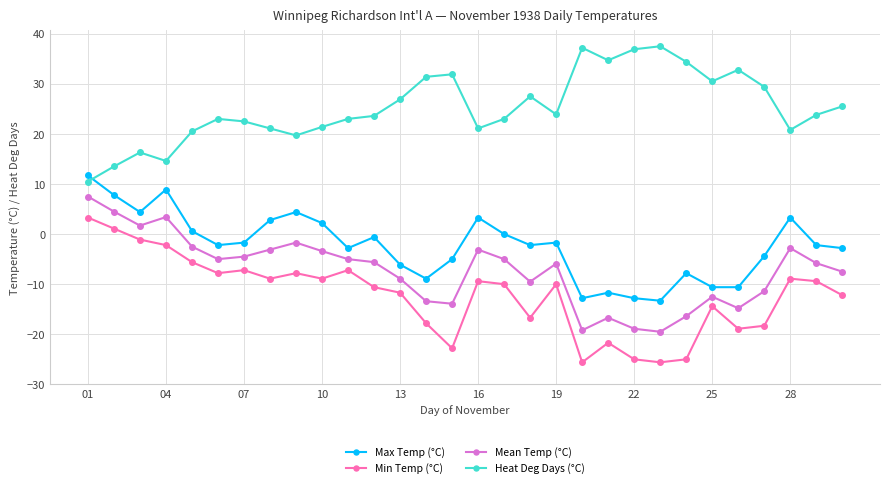

What is the difference between the maximum and minimum values in the Min Temp (°C) series?

28.9